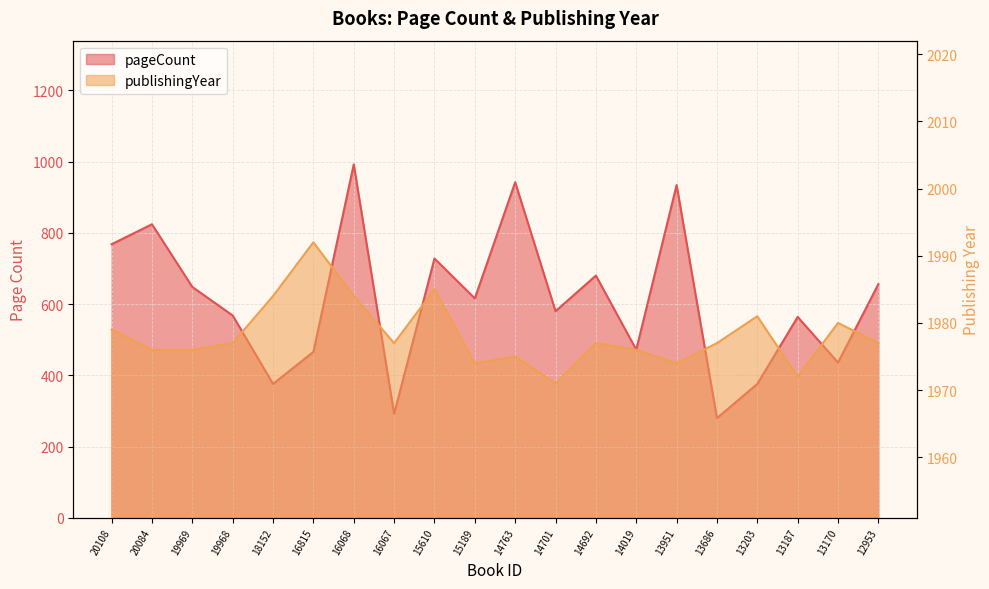

At which category does pageCount reach its first local peak?

20084